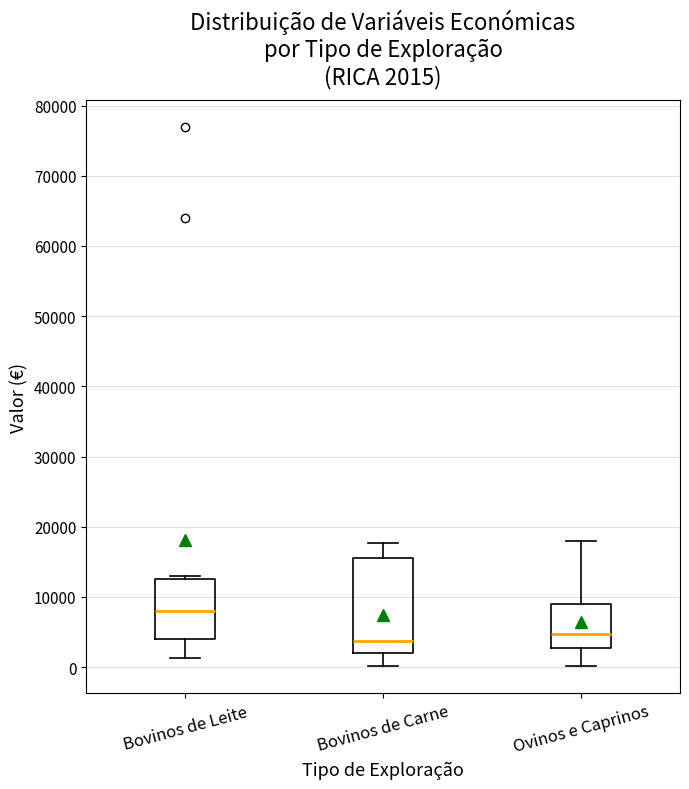

Which box's median line is the highest?

Bovinos de Leite